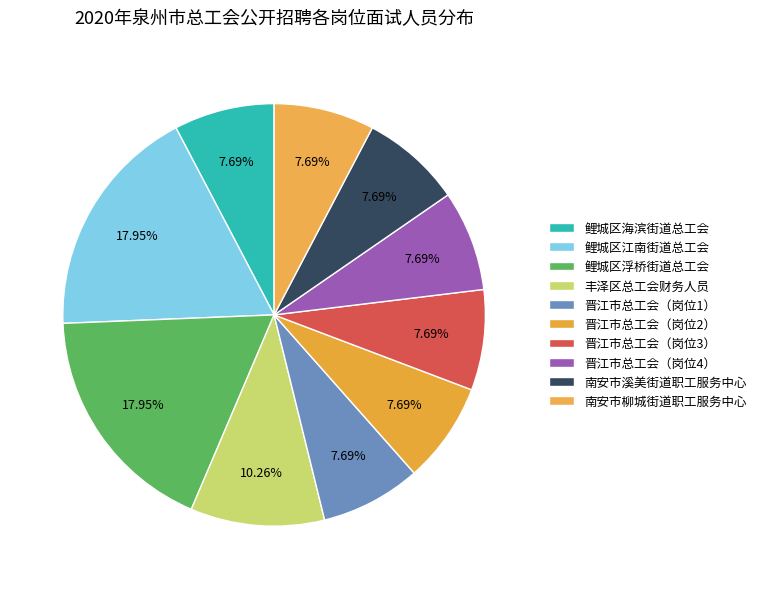

To the nearest percent, what is the average slice percentage?

10%